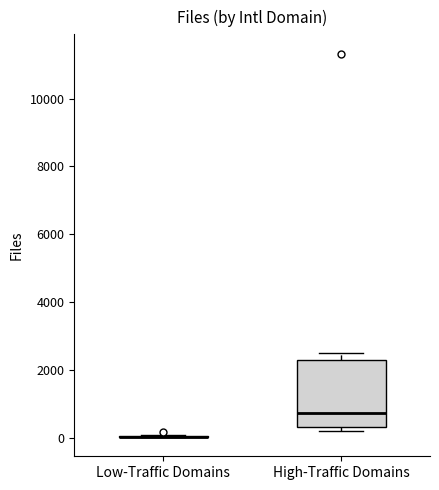

Where is the upper edge of the box for High-Traffic Domains on the y-axis? The values are not printed on the chart, so give them approximately, as read against the axis.

2200